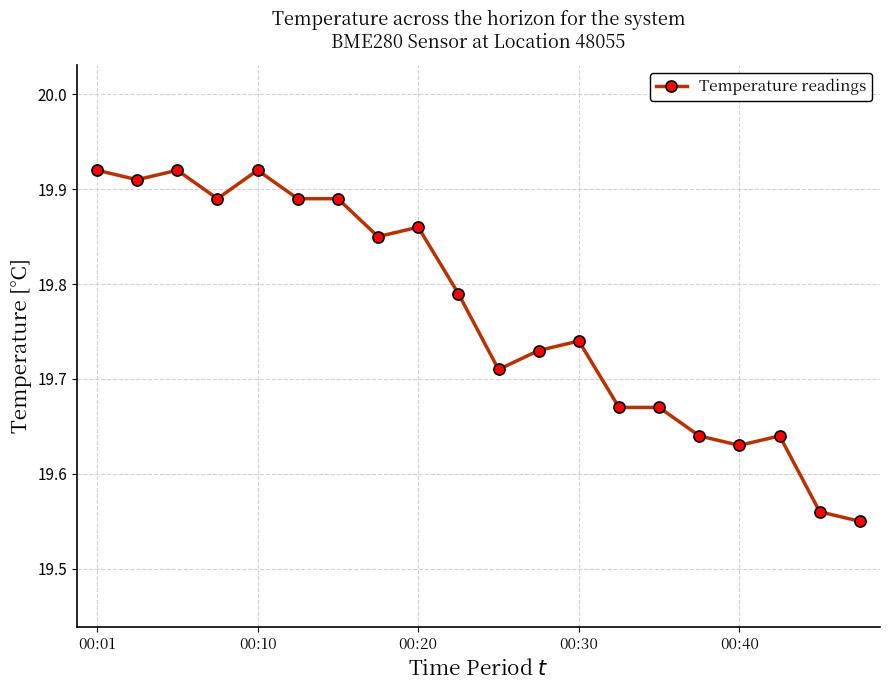

Does the chart have visible grid lines?

Yes